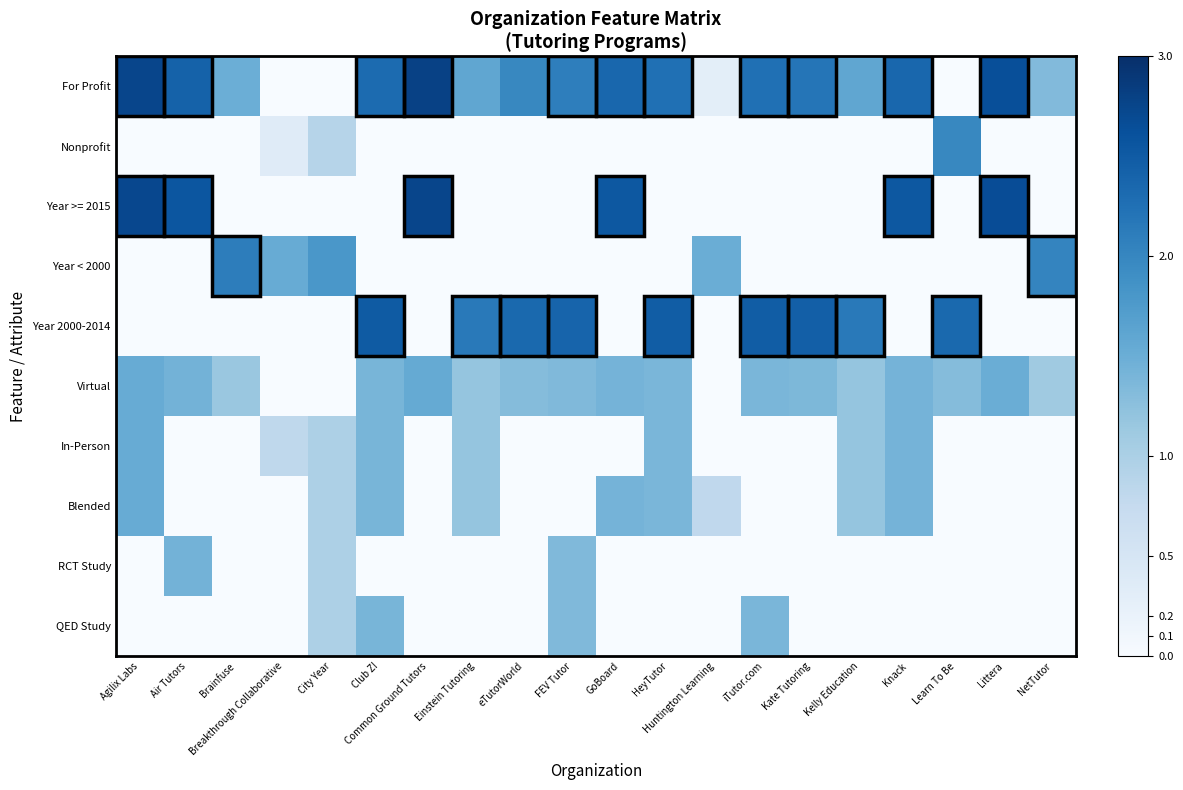

At how many categories does at least one series exceed 0?

20